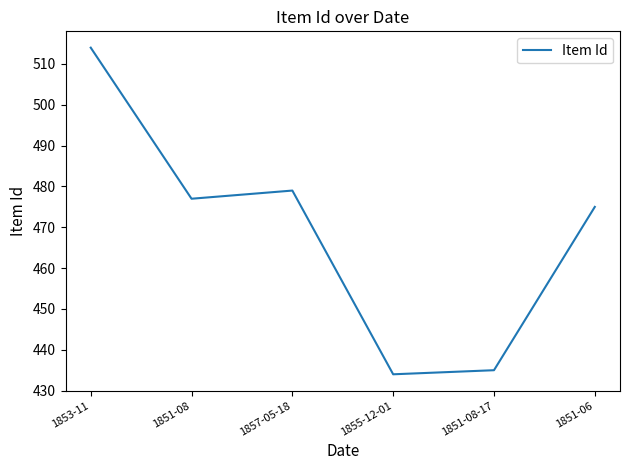

How many values are below 477?

3